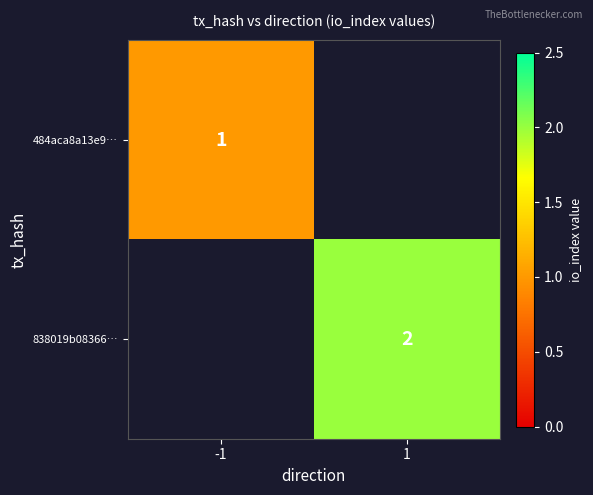

At which category is the sum across all series the highest?

1